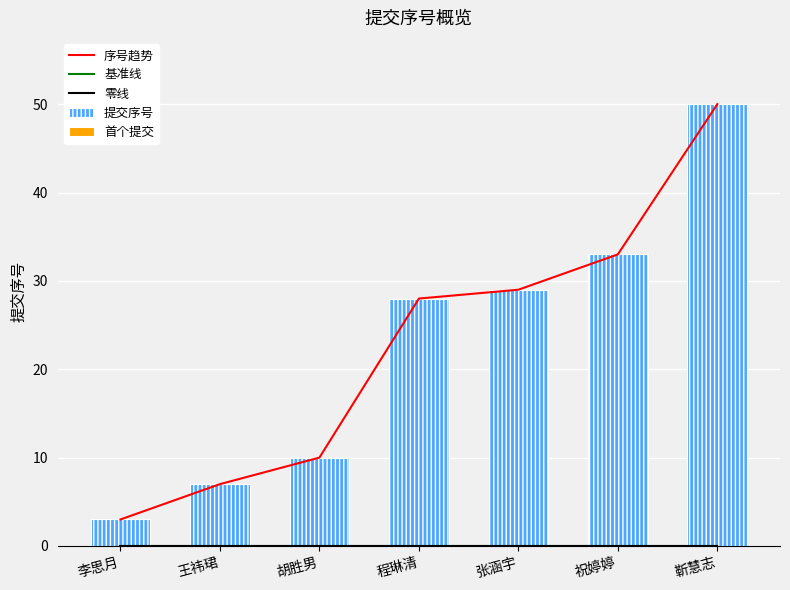

The 提交序号 series shows 10 at 胡胜男. True or false?

True